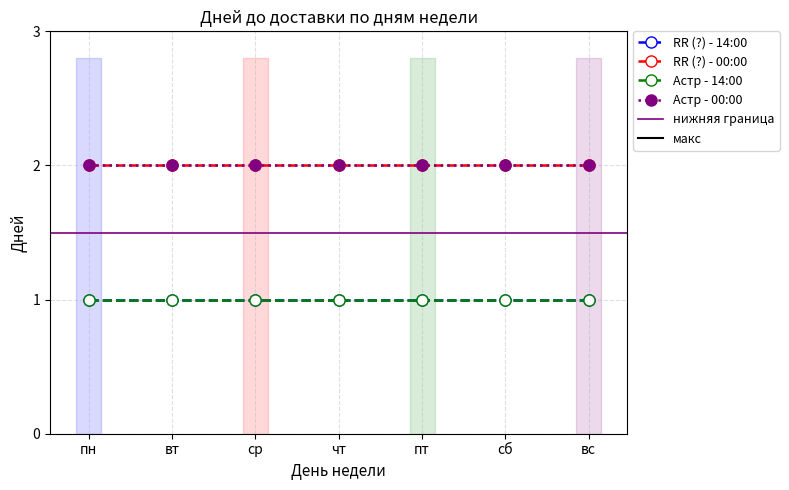

What is the sum of all Астр - 14:00 values?

7